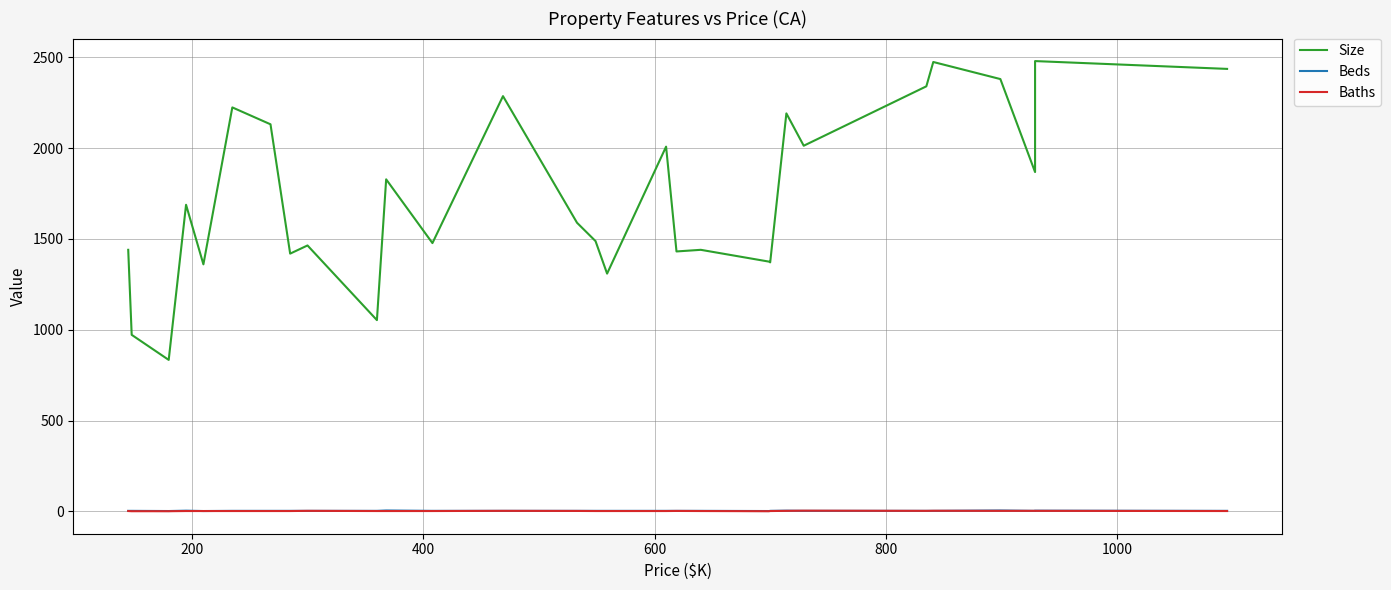

Does the chart have visible grid lines?

Yes